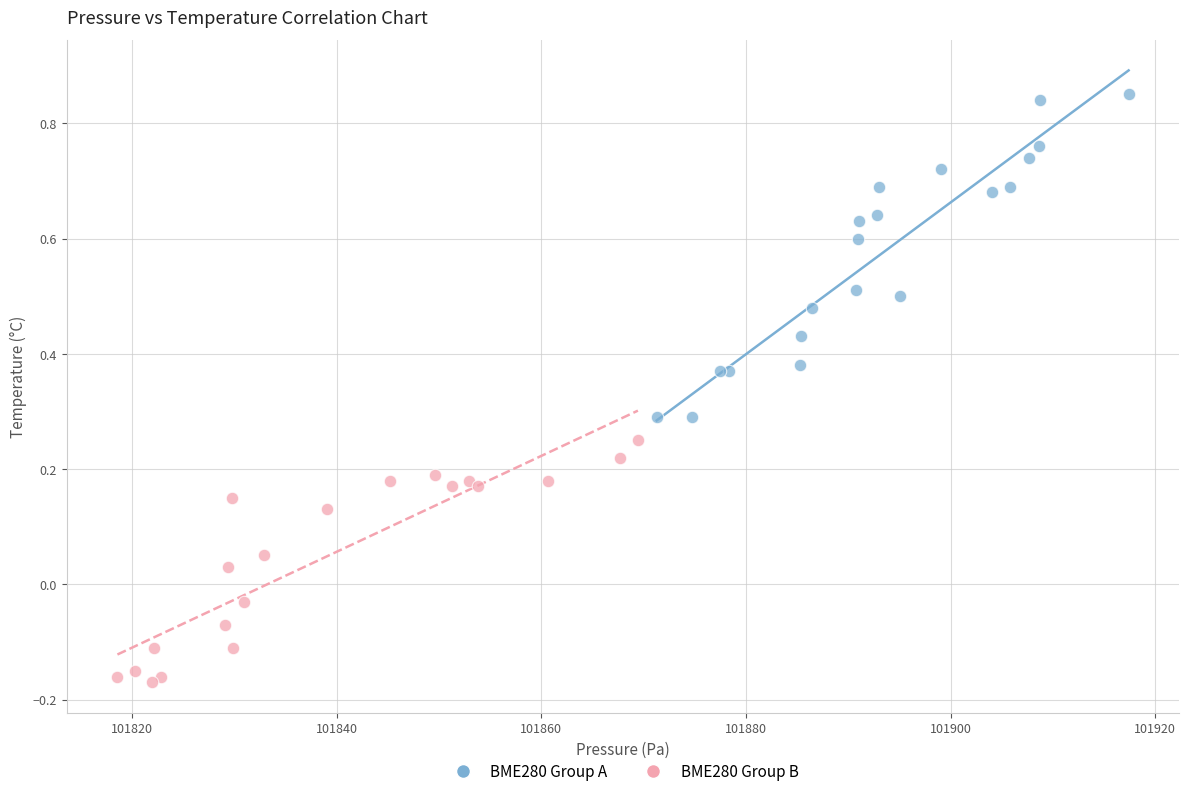

What are all the series names shown in the legend?

BME280 Group A, BME280 Group B